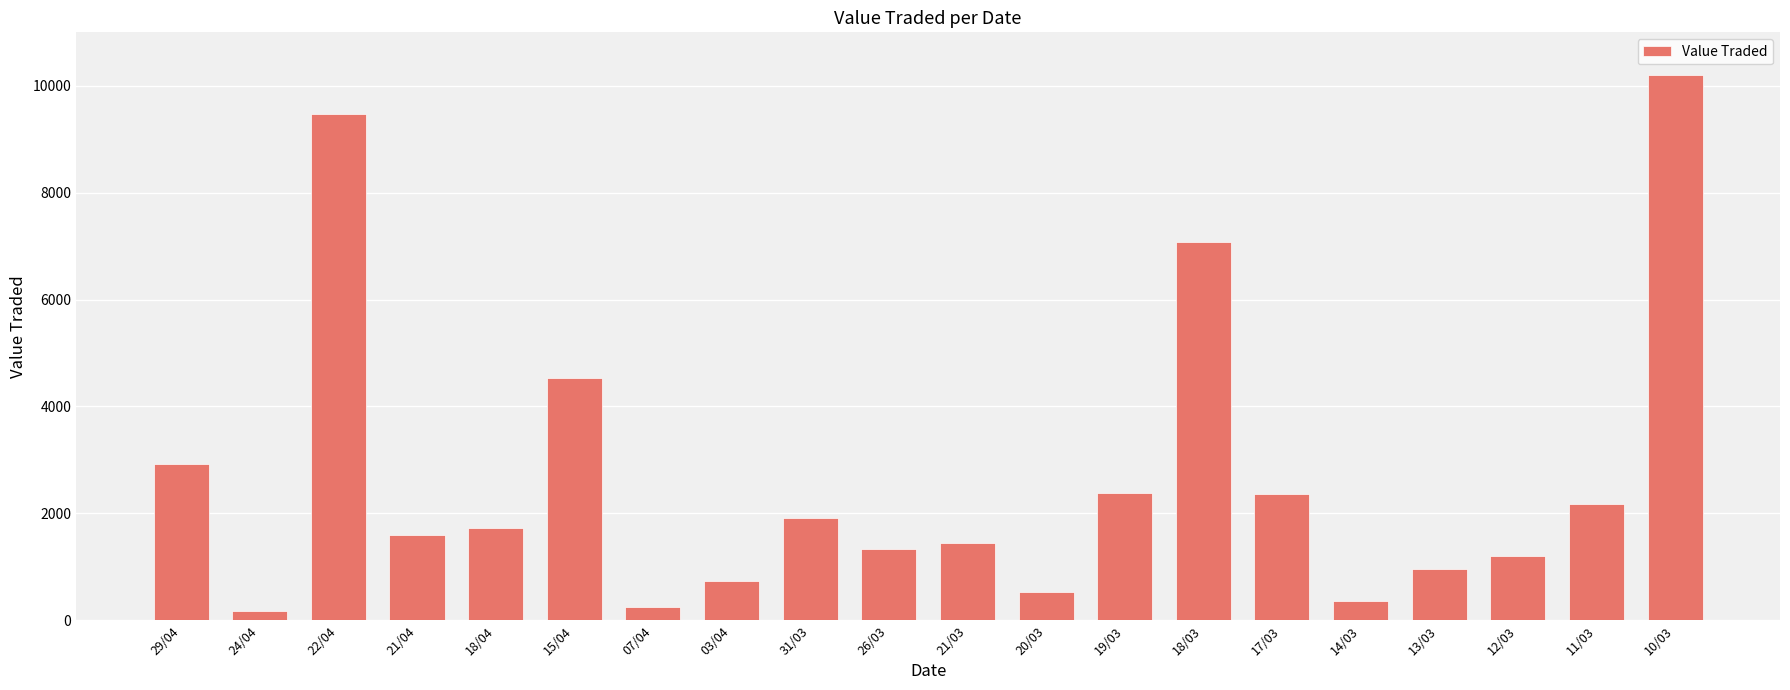

What is the greatest value displayed?

10200